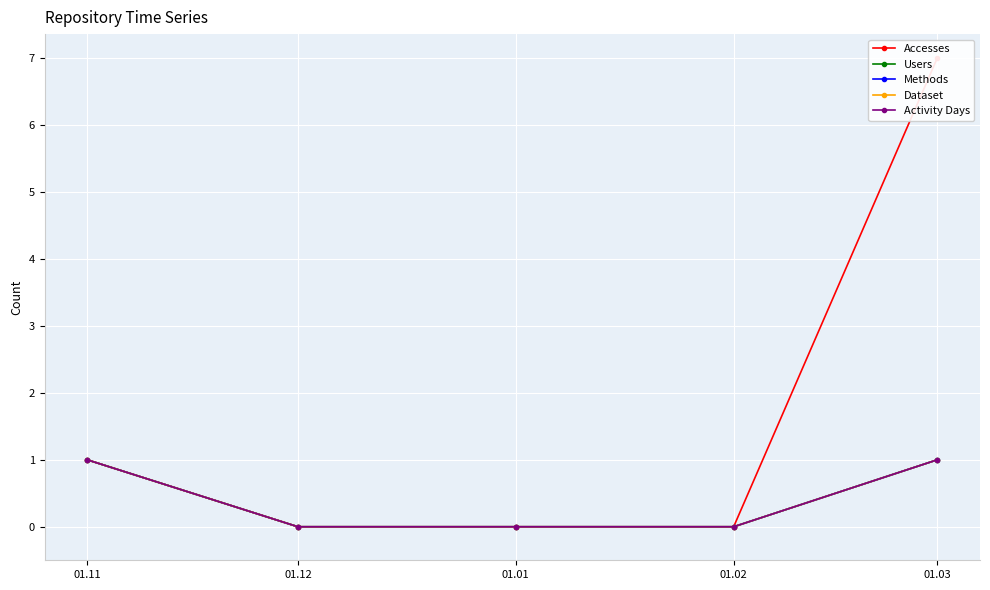

Is it true that Activity Days equals 0 at 01.01?

True